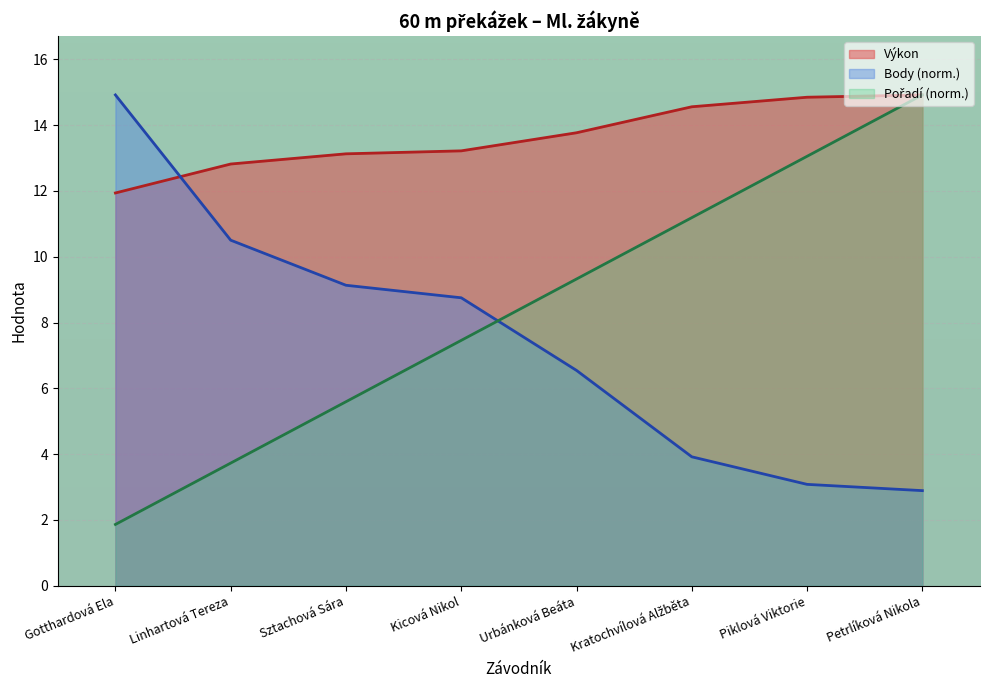

At which label does Pořadí first exceed 9?

Urbánková Beáta